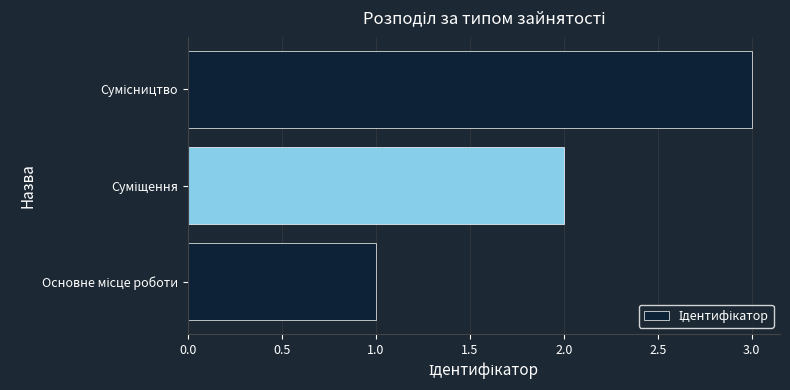

Count the number of categories in the chart.

3